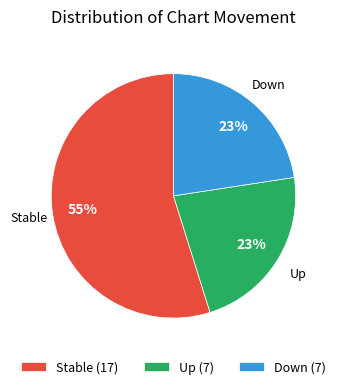

Between Stable (17) and Up (7), which is larger?

Stable (17)